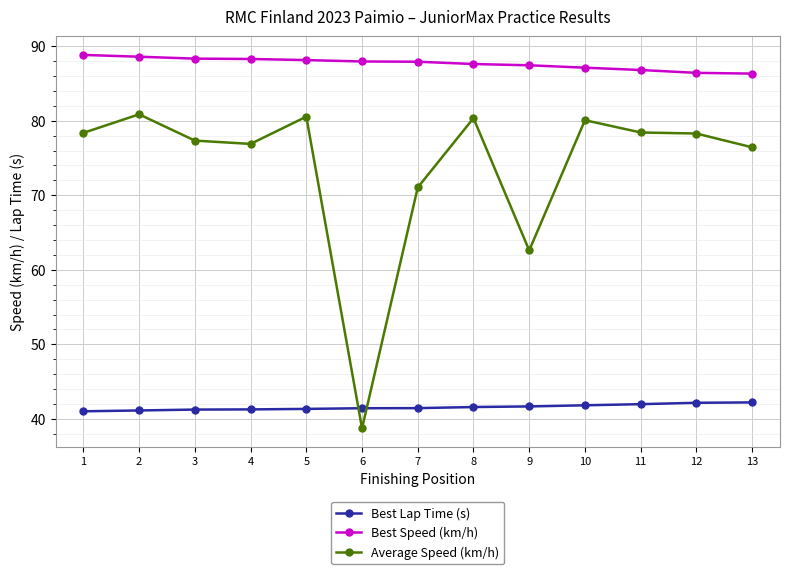

Count the number of categories in the chart.

13